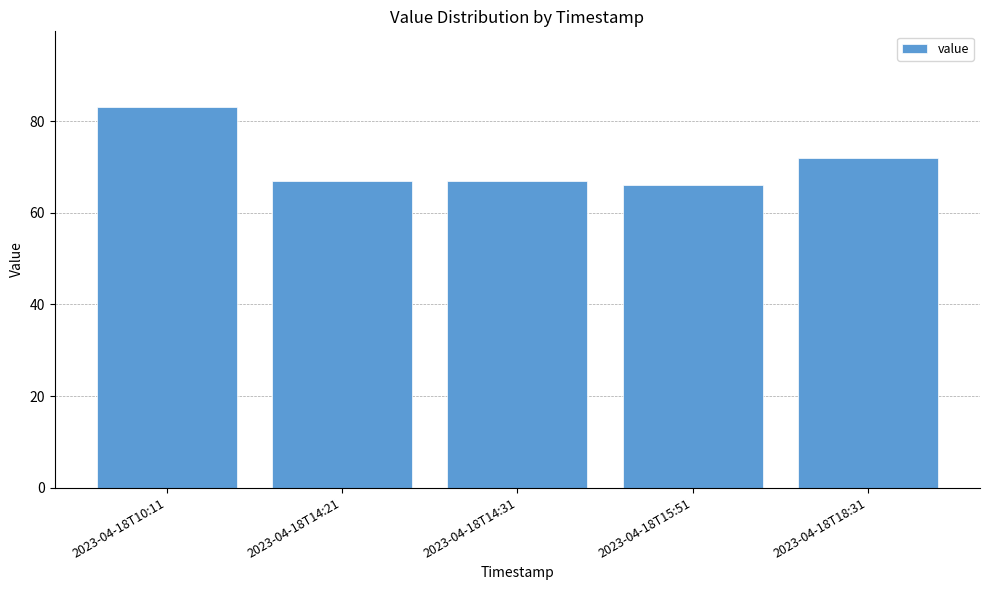

Is it true that the value at 2023-04-18T15:51 is 66?

True